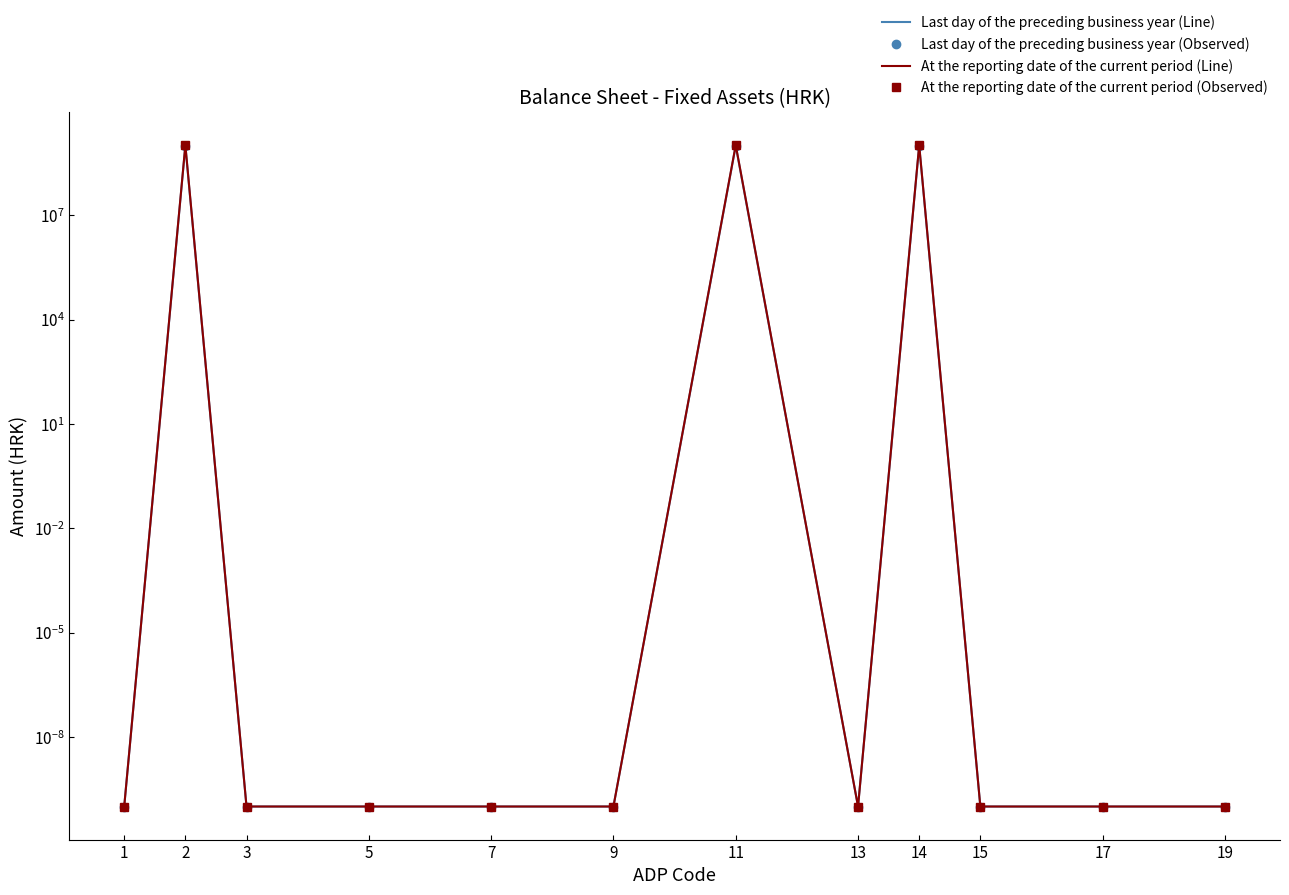

True or false: Last day of the preceding business year (Line) has more than 0 interior local peaks.

True